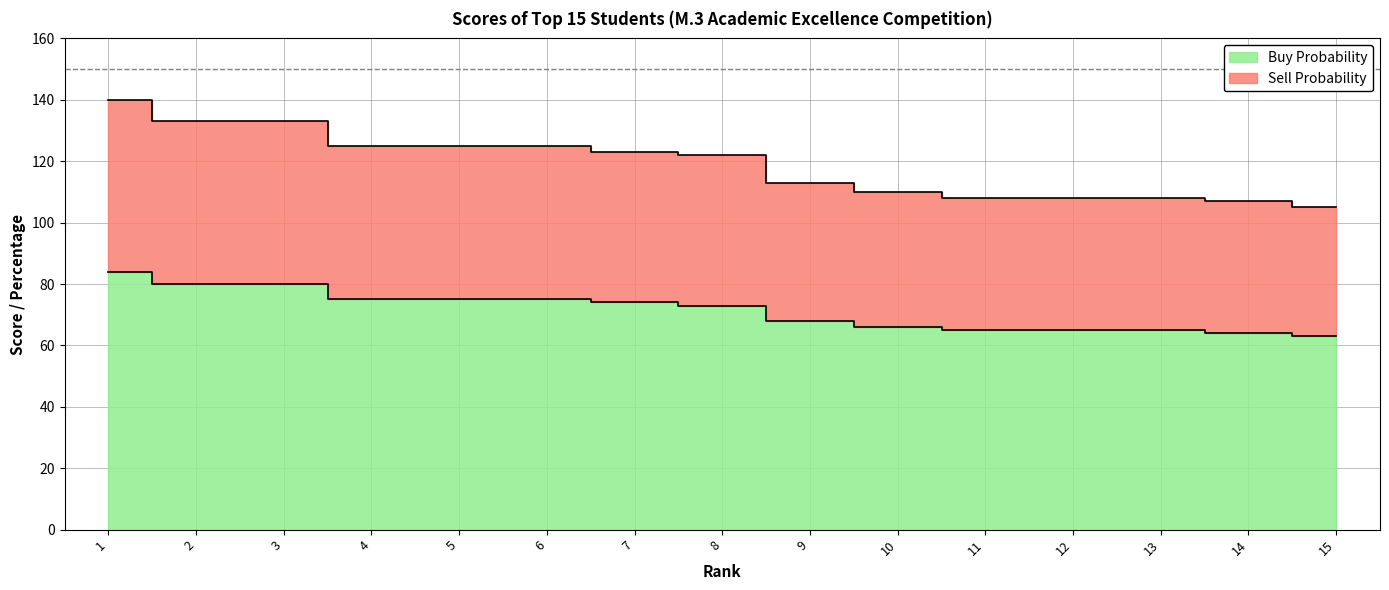

What is the minimum value for Buy Probability?

63